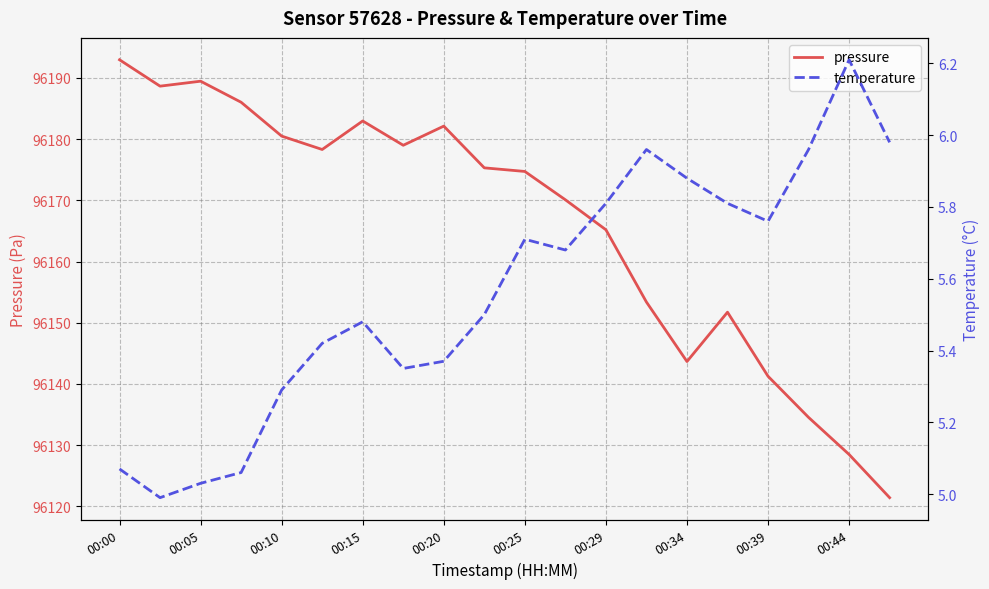

At how many categories does at least one series exceed 83489?

20